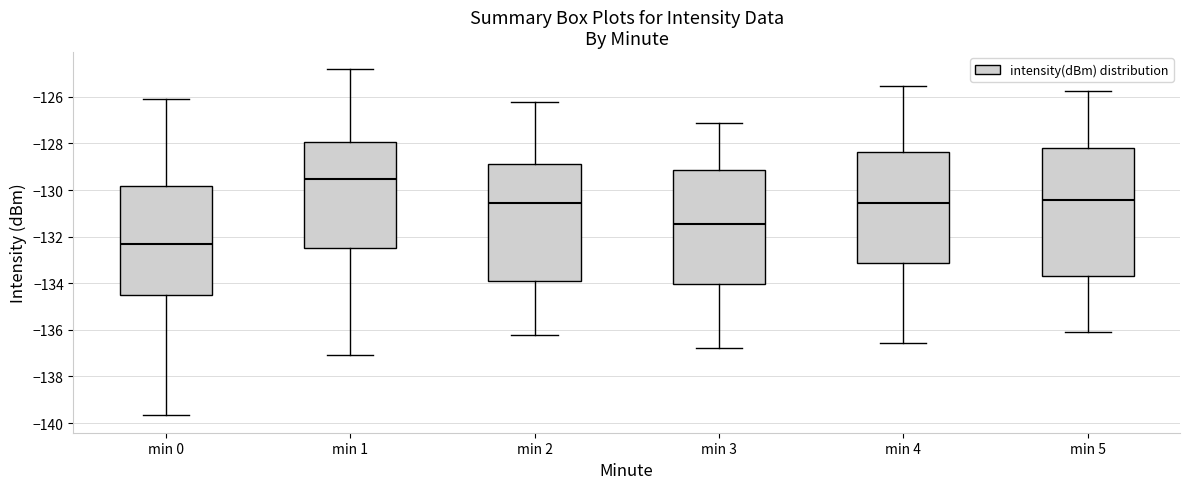

Reading left to right, read every box against the y-axis: the position of its median line, the range the box covers, and the ends of its whiskers. The values are not printed on the chart, so give them approximately, as read against the axis.

min 0: median -132.4, box -134.4 to -129.8, whiskers -139.6 to -126.2
min 1: median -129.6, box -132.4 to -128.0, whiskers -137.0 to -124.8
min 2: median -130.6, box -134.0 to -129.0, whiskers -136.2 to -126.2
min 3: median -131.4, box -134.0 to -129.2, whiskers -136.8 to -127.2
min 4: median -130.6, box -133.2 to -128.4, whiskers -136.6 to -125.6
min 5: median -130.4, box -133.6 to -128.2, whiskers -136.0 to -125.8